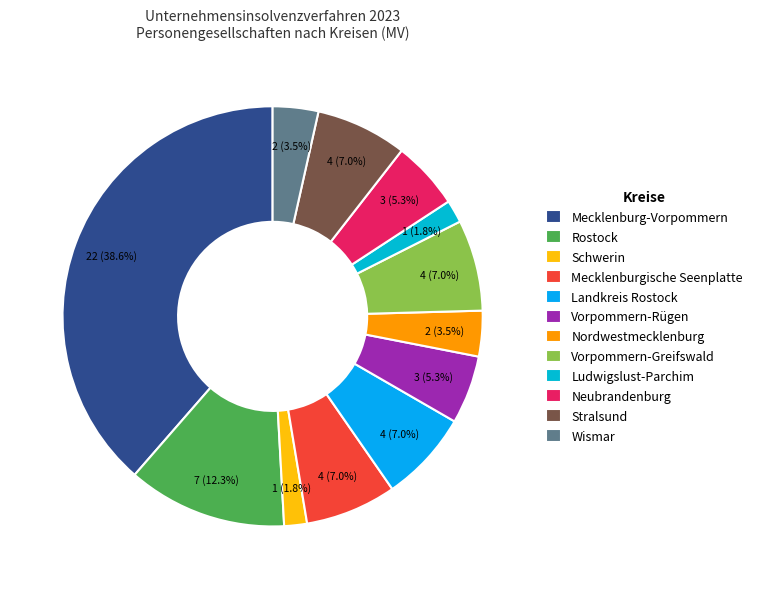

Is there any slice that represents more than half of the pie?

No